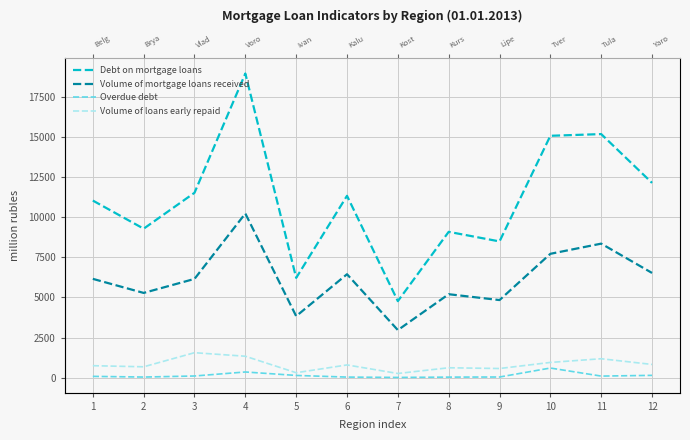

In Overdue debt, how many points are lower than both neighbors (excluding endpoints)?

3